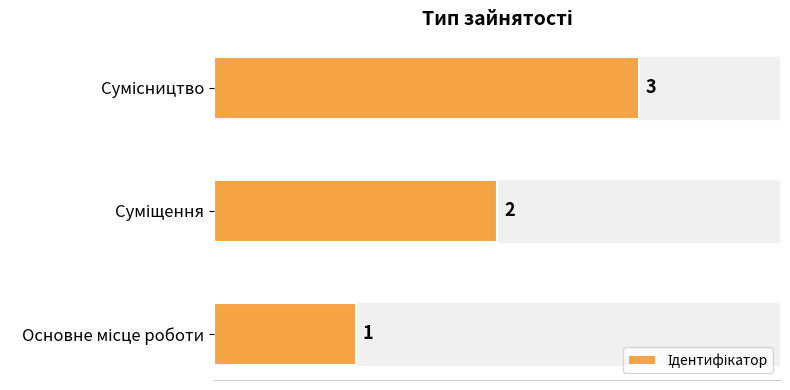

What is the average value?

2